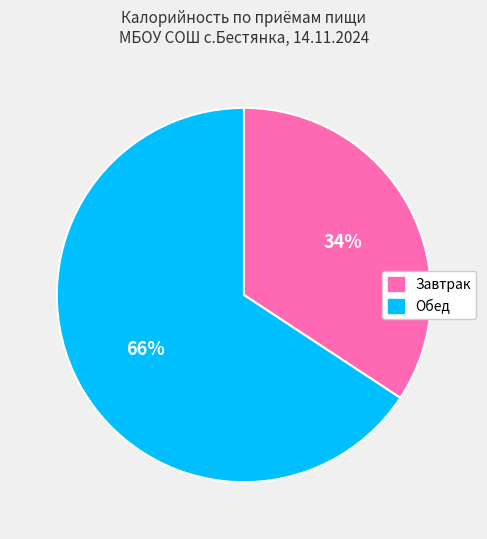

How many segments does this pie chart have?

2